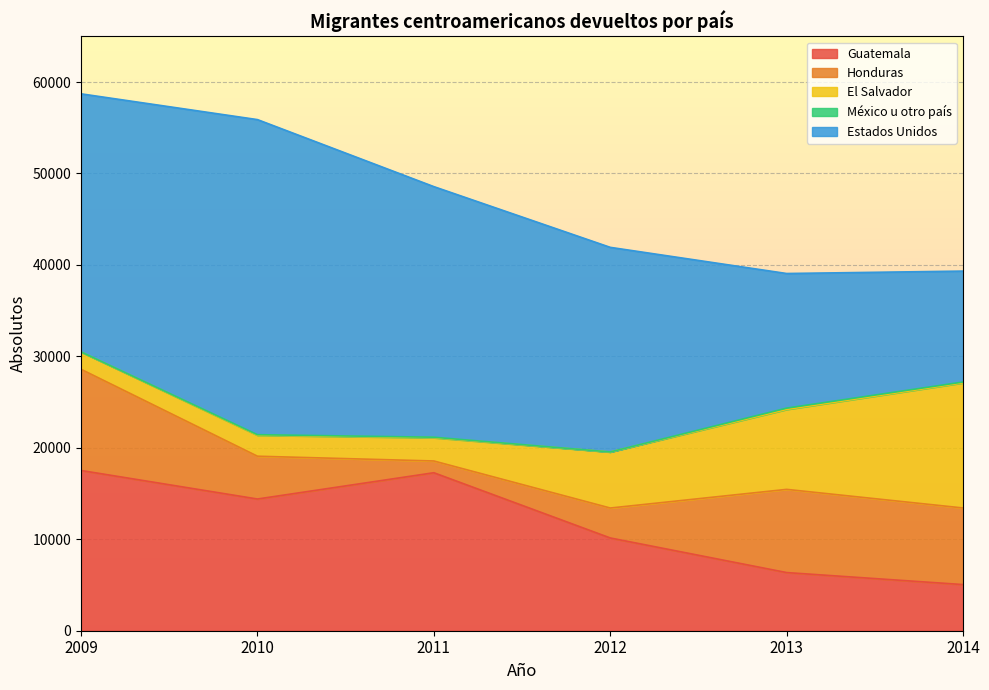

What is the spread (max minus min) of values at 2009?

28202.4